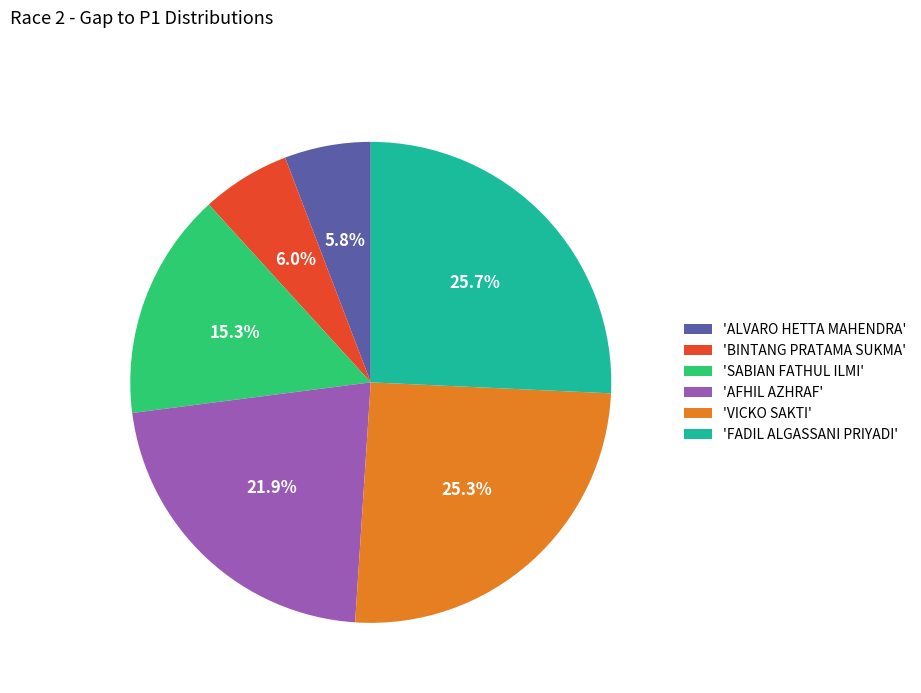

Between 'SABIAN FATHUL ILMI' and 'AFHIL AZHRAF', which is larger?

'AFHIL AZHRAF'